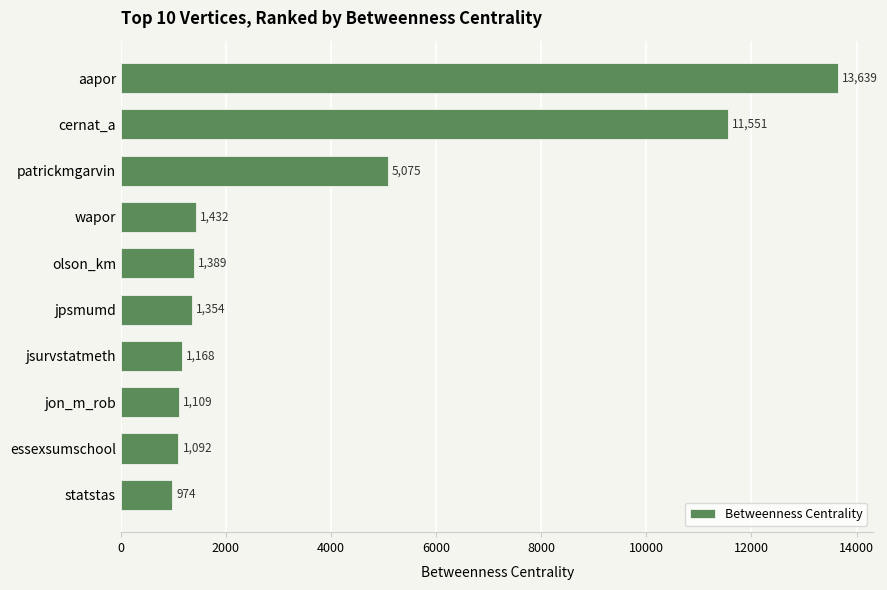

What is the value of the 7th bar from the top?

1167.5